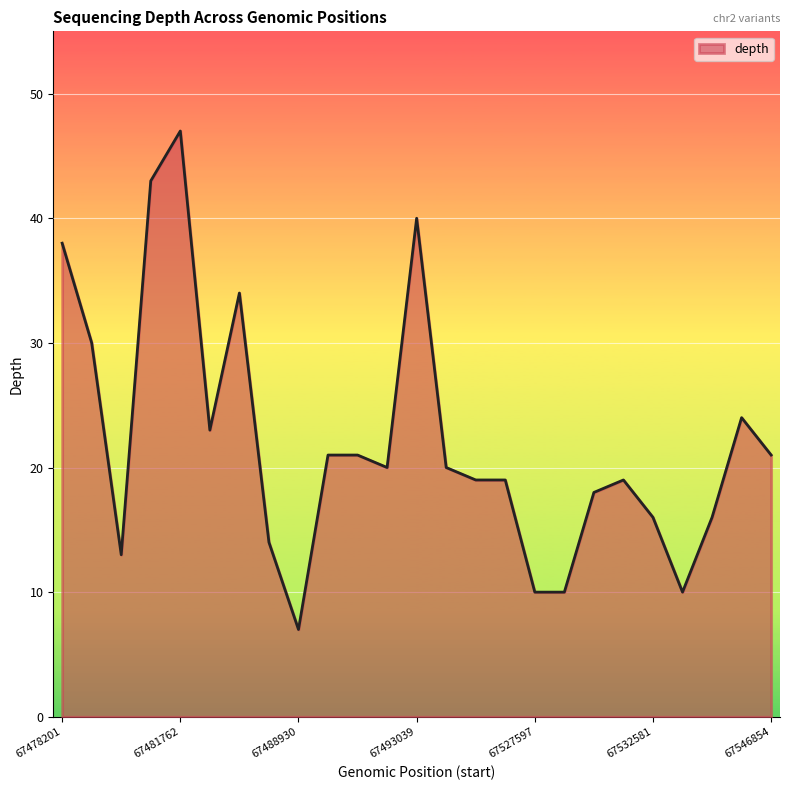

What is the difference between the maximum and minimum values?

40